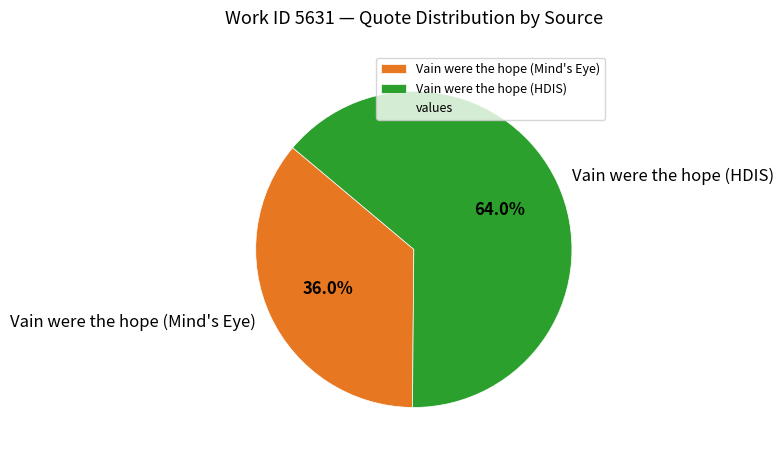

Rank the categories by value from highest to lowest.

Vain were the hope (HDIS), Vain were the hope (Mind's Eye)